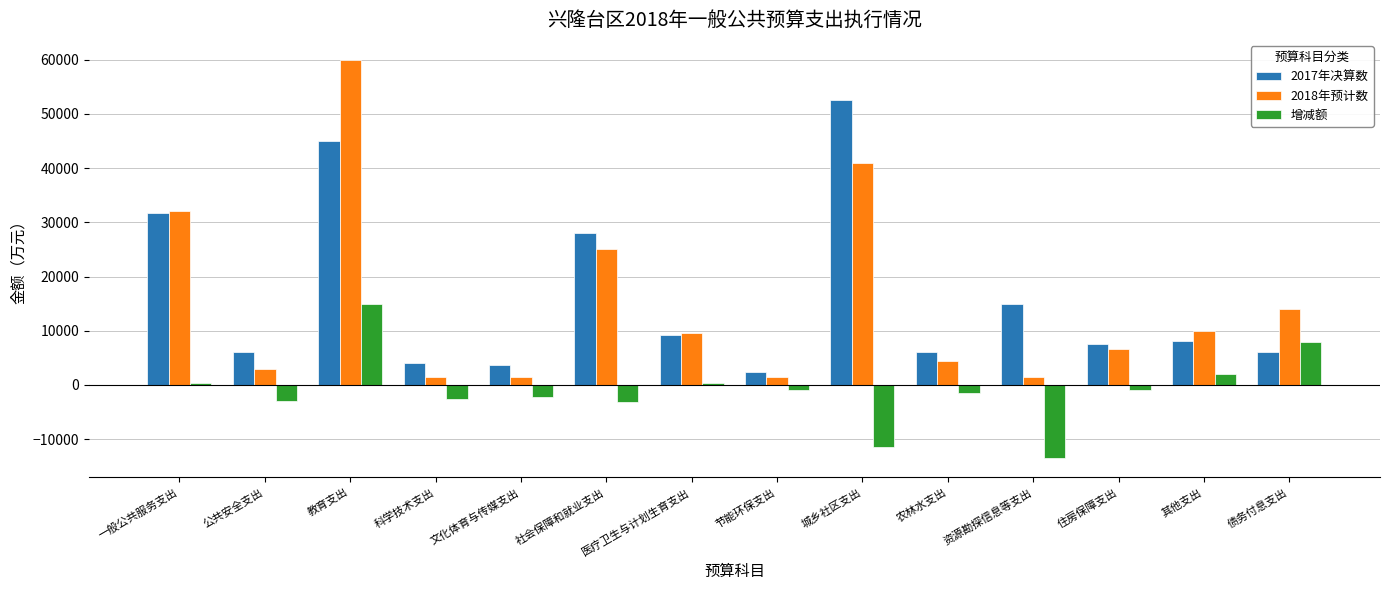

What is the difference between the highest and lowest values at 教育支出?

44986